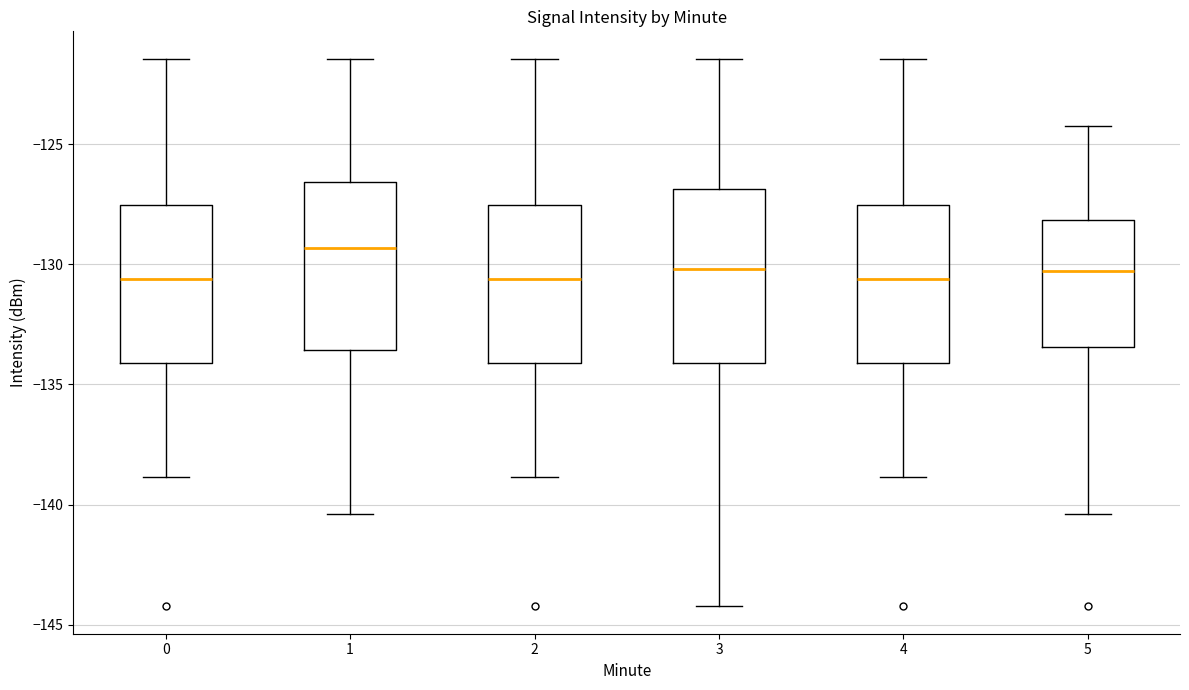

Reading left to right, read every box against the y-axis: the position of its median line, the range the box covers, and the ends of its whiskers. The values are not printed on the chart, so give them approximately, as read against the axis.

0: median -130.5, box -134.0 to -127.5, whiskers -139.0 to -121.5
1: median -129.5, box -133.5 to -126.5, whiskers -140.5 to -121.5
2: median -130.5, box -134.0 to -127.5, whiskers -139.0 to -121.5
3: median -130.0, box -134.0 to -127.0, whiskers -144.0 to -121.5
4: median -130.5, box -134.0 to -127.5, whiskers -139.0 to -121.5
5: median -130.5, box -133.5 to -128.0, whiskers -140.5 to -124.5